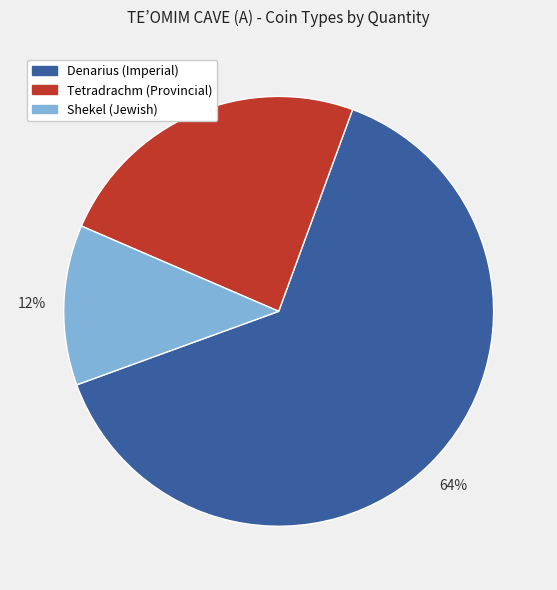

Do Shekel (Jewish) and Denarius (Imperial) together represent more than half of the pie?

Yes